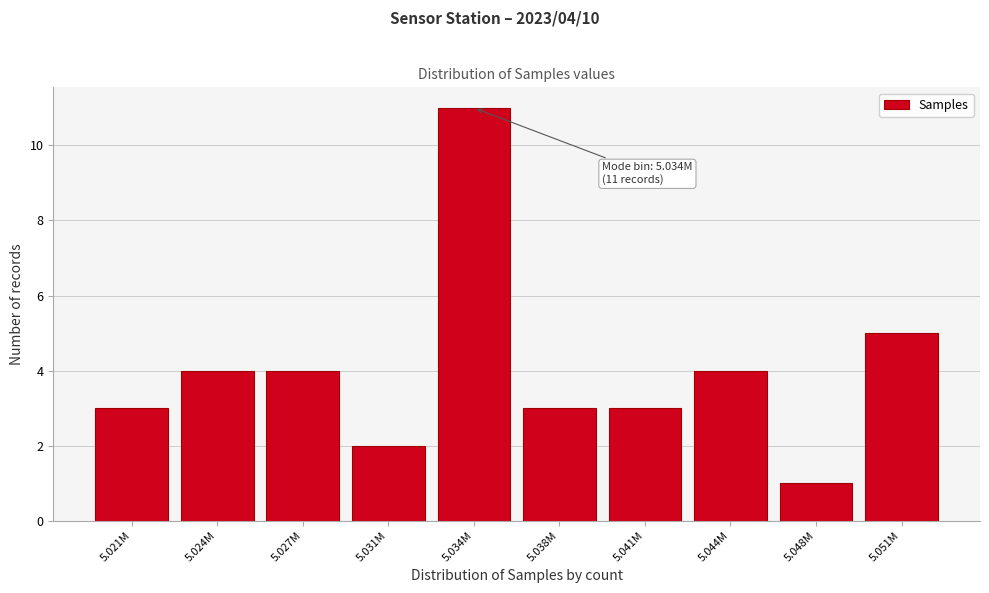

Reading left to right, list all the values displayed in this chart.

3	4	4	2	11	3	3	4	1	5